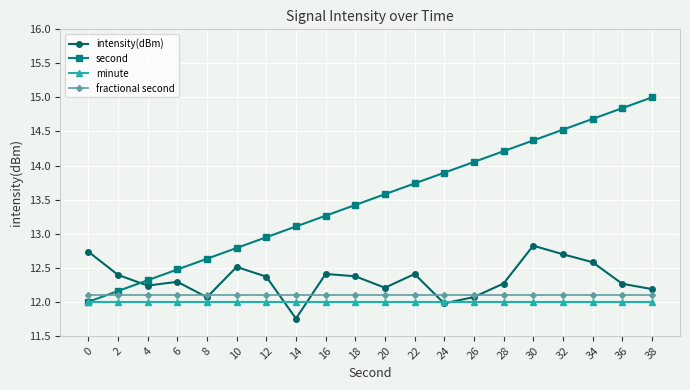

True or false: intensity(dBm) has more than 0 points higher than both neighbors.

True